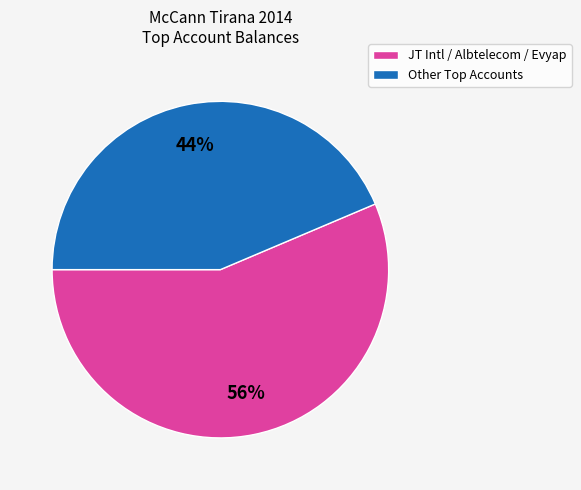

What percentage is the JT Intl / Albtelecom / Evyap slice, to the nearest percent?

56%